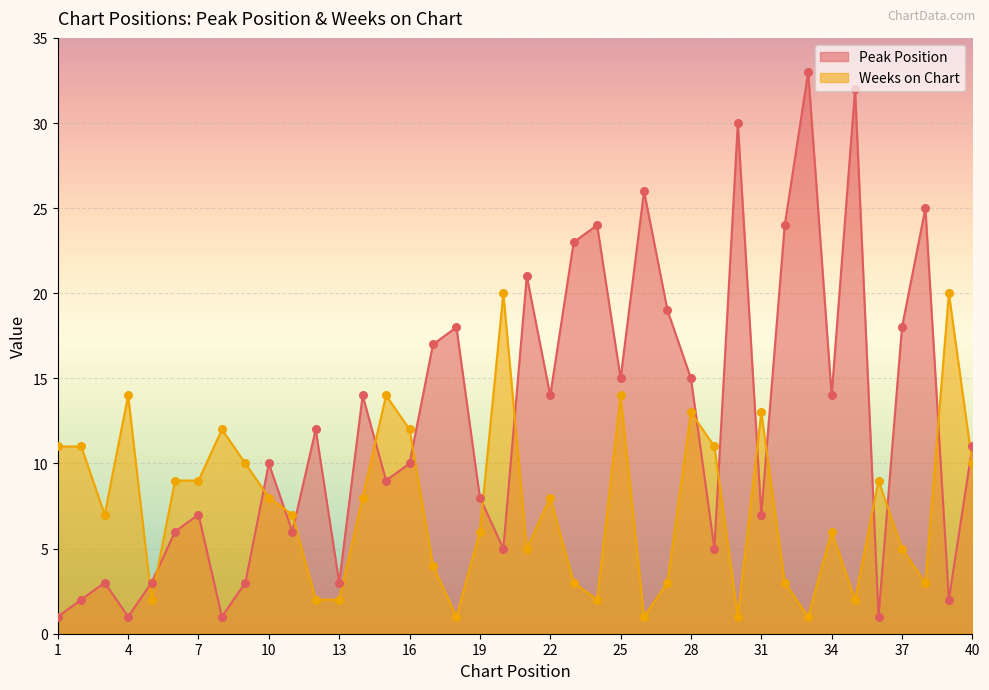

Which series has the largest total across all categories?

Peak Position